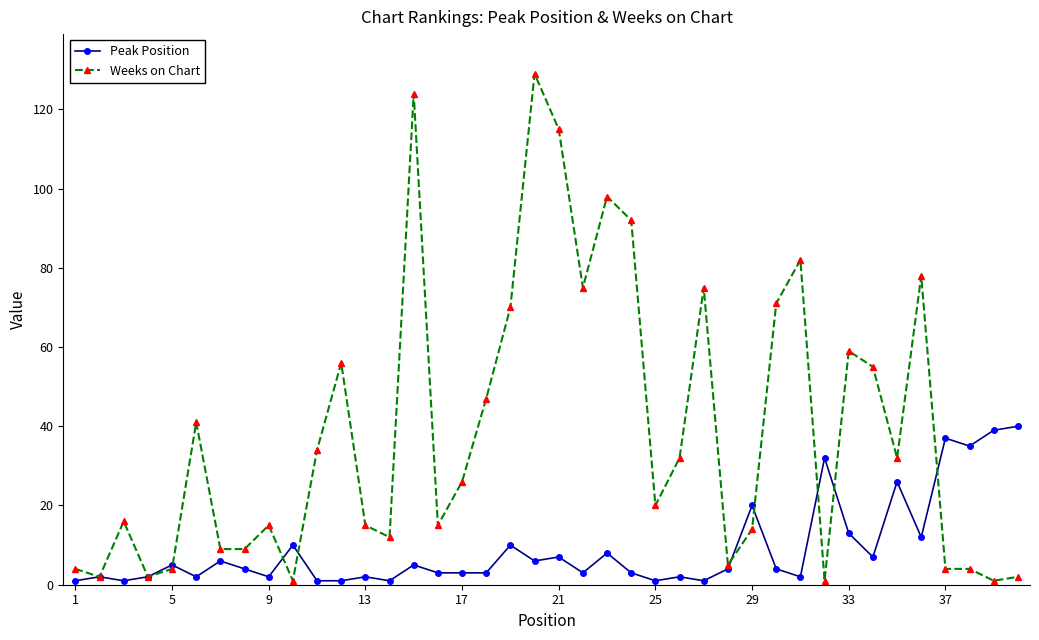

Which series has the largest total across all categories?

Weeks on Chart